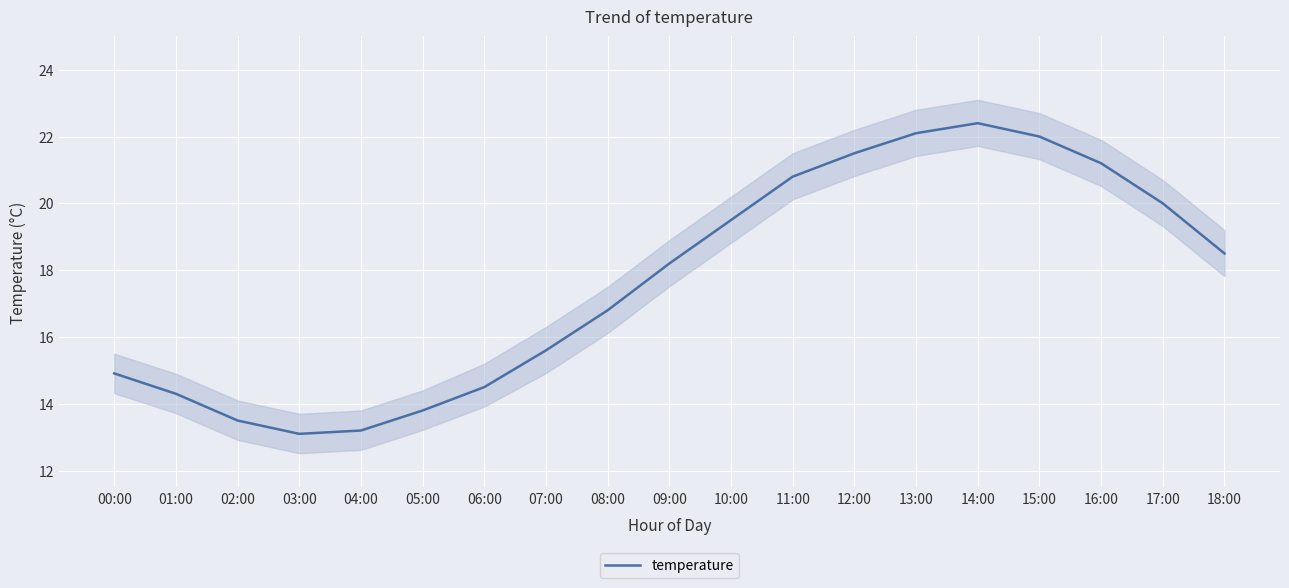

List the labels in order of value, largest first.

14:00, 13:00, 15:00, 12:00, 16:00, 11:00, 17:00, 10:00, 18:00, 09:00, 08:00, 07:00, 00:00, 06:00, 01:00, 05:00, 02:00, 04:00, 03:00